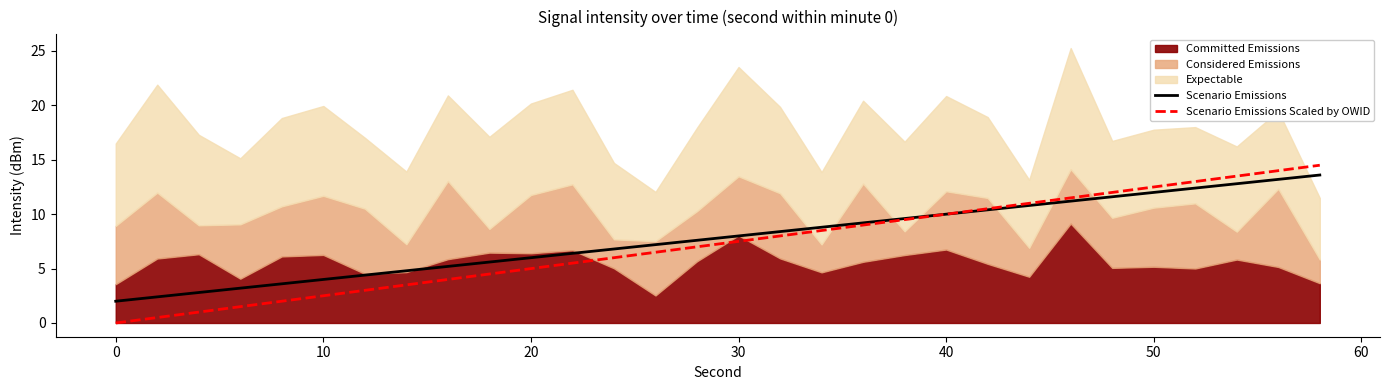

The value of Scenario Emissions Scaled by OWID at 50 is 12.5. True or false?

True